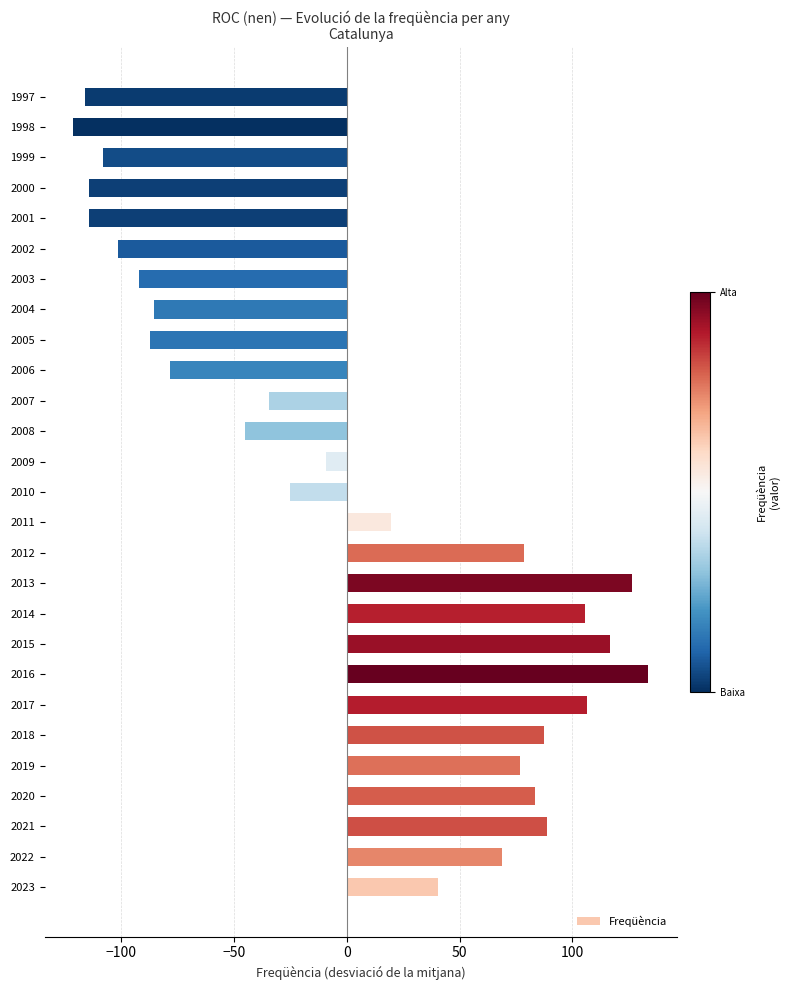

What is the minimum value shown in the chart?

-121.3